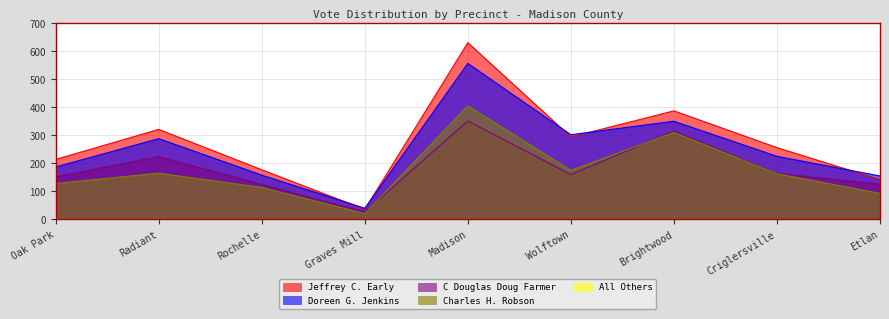

Which series has the largest range (max minus min)?

Jeffrey C. Early